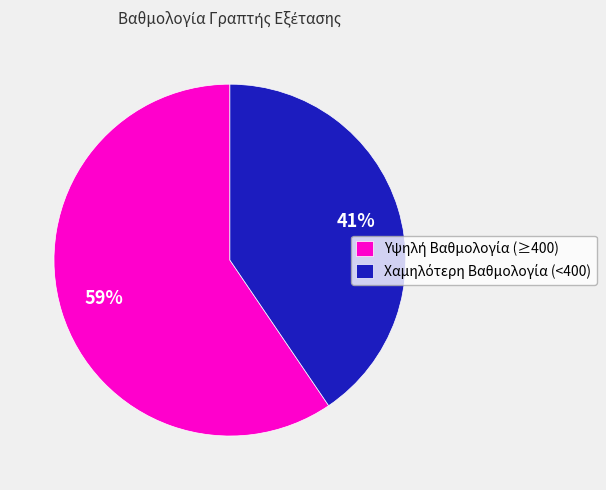

To the nearest percent, what is the average slice percentage?

50%